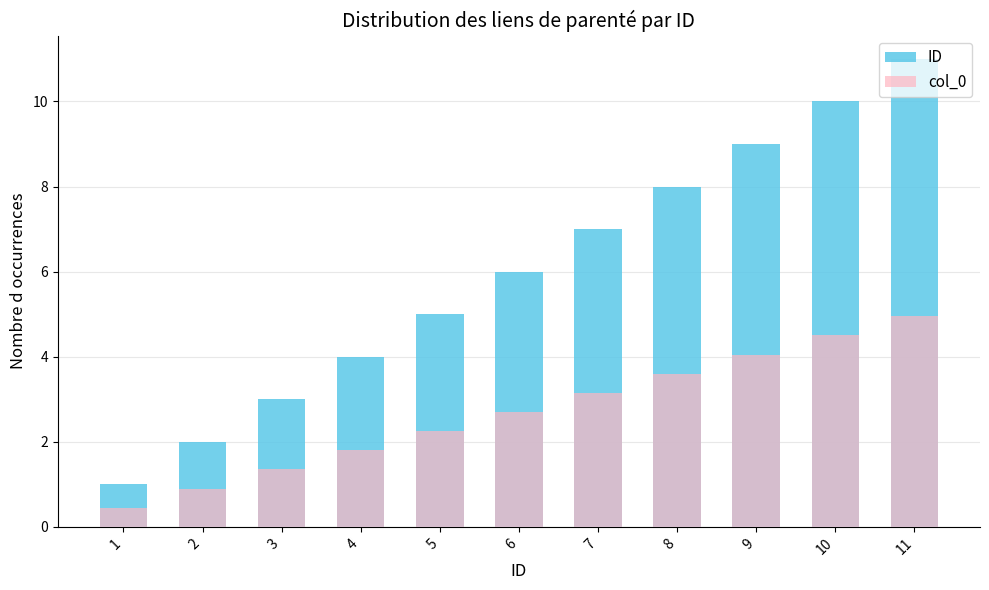

Which series has the largest total across all categories?

ID